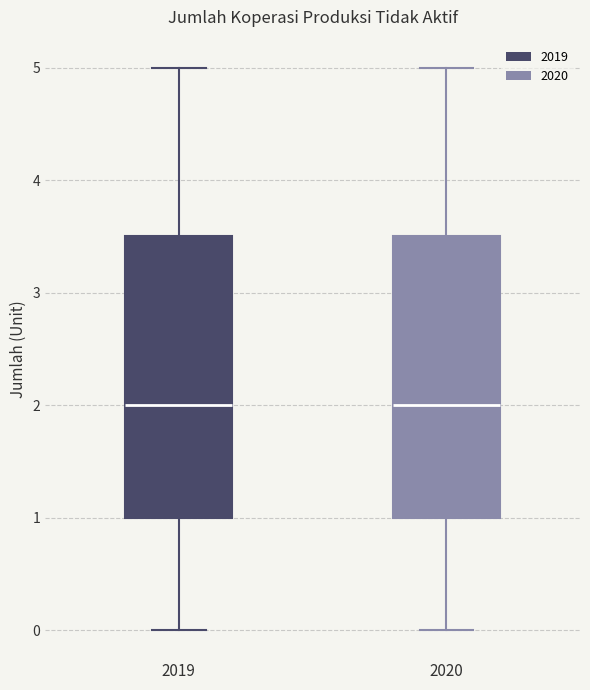

Reading left to right, transcribe this box plot: for each box, give where its median line is, the range the box spans, and where its two whiskers end, as read against the y-axis. The values are not printed on the chart, so give them approximately, as read against the axis.

2019: median 2.0, box 1.0 to 3.5, whiskers 0.0 to 5.0
2020: median 2.0, box 1.0 to 3.5, whiskers 0.0 to 5.0